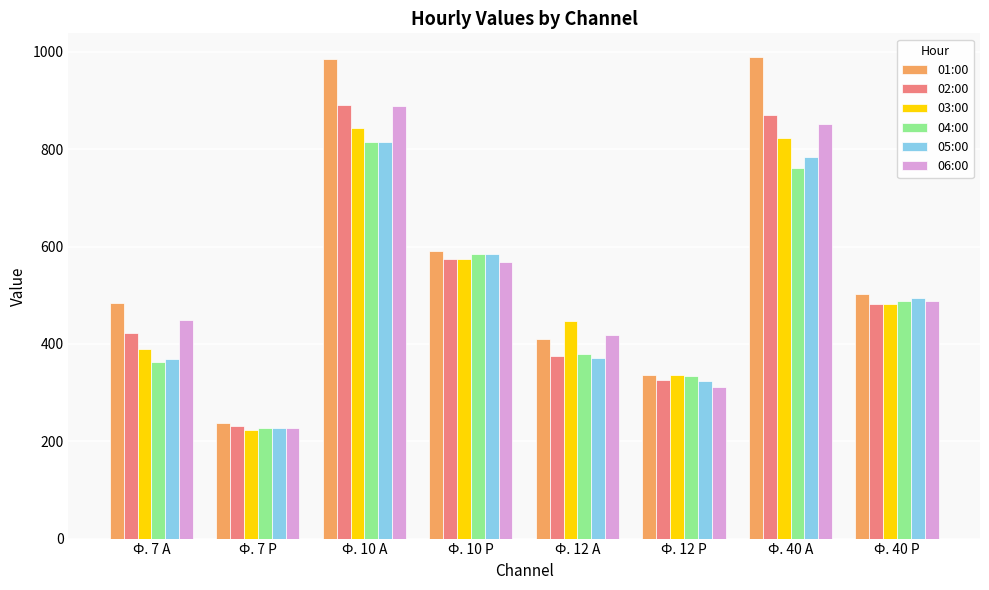

Rank the categories by 04:00 value from lowest to highest.

Ф. 7 Р, Ф. 12 Р, Ф. 7 А, Ф. 12 А, Ф. 40 Р, Ф. 10 Р, Ф. 40 А, Ф. 10 А